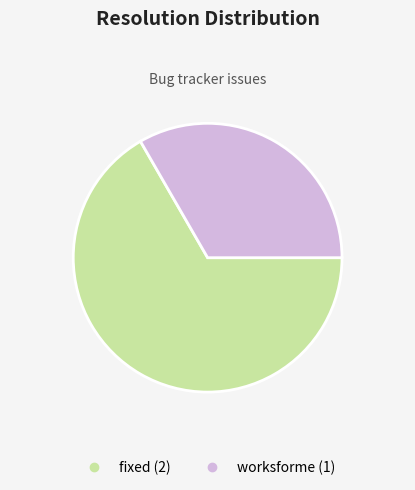

Is there any slice that represents more than half of the pie?

Yes